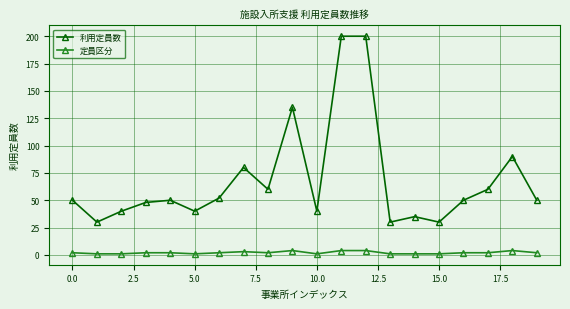

At how many categories does at least one series exceed 70?

5